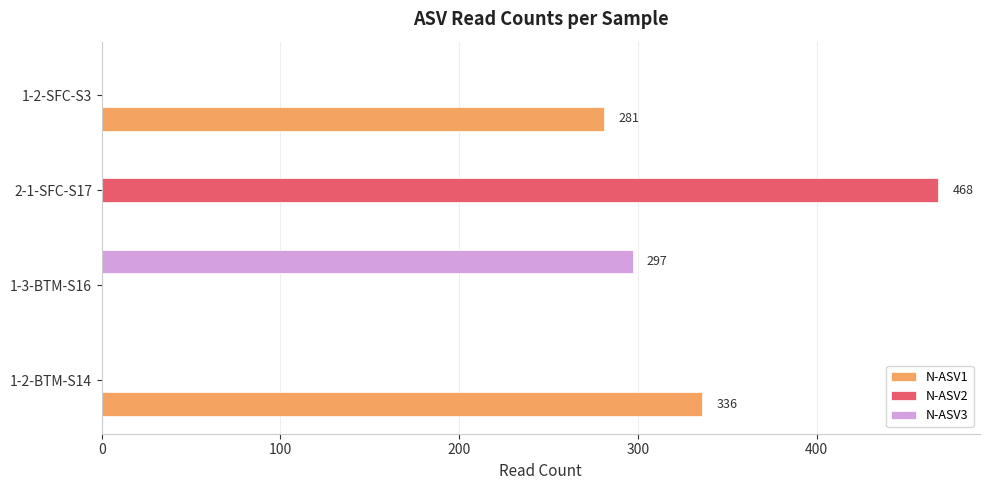

The N-ASV2 series shows 221 at 1-3-BTM-S16. True or false?

False